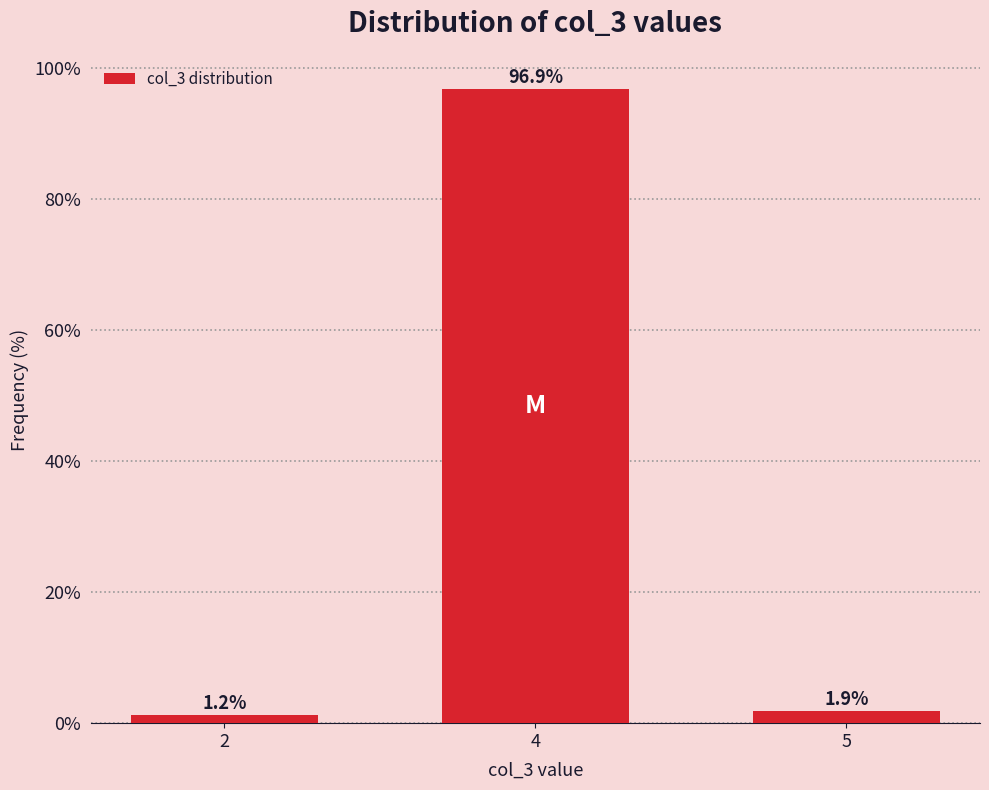

What is the change in value from 4 to 5?

-95.0